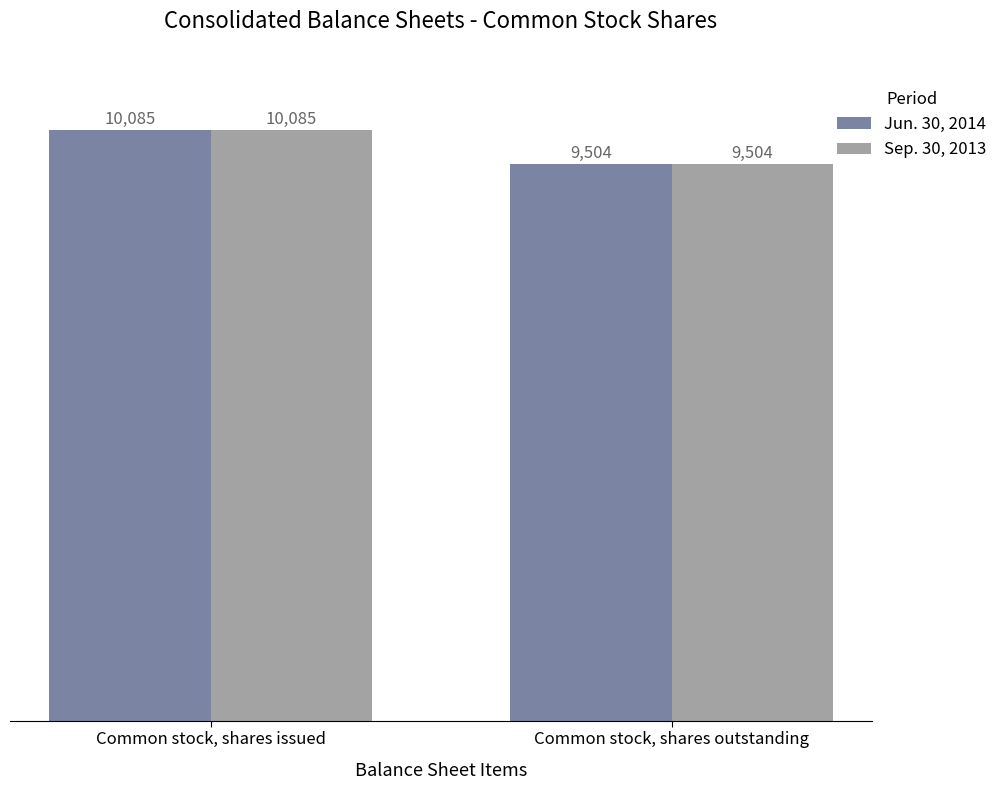

Are the bars horizontal?

No